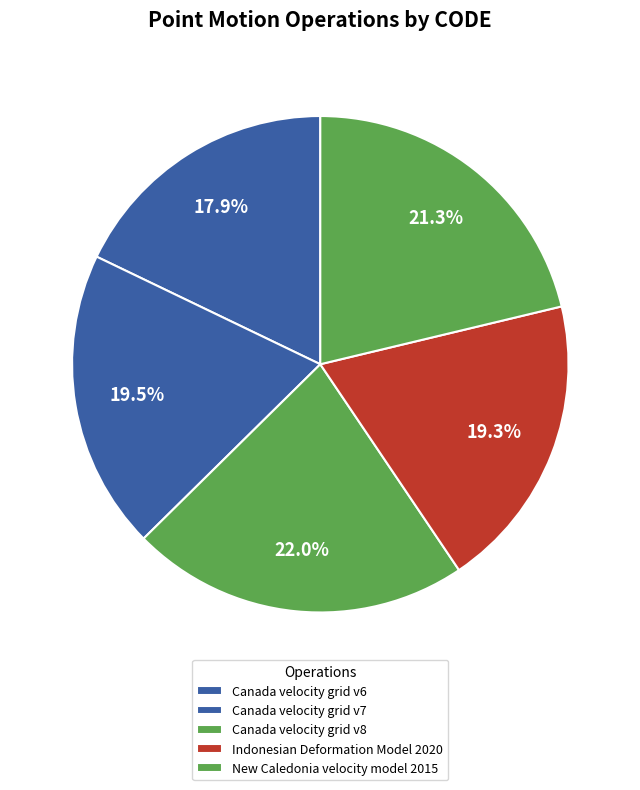

Do Canada velocity grid v7 and Canada velocity grid v6 together represent more than half of the pie?

No